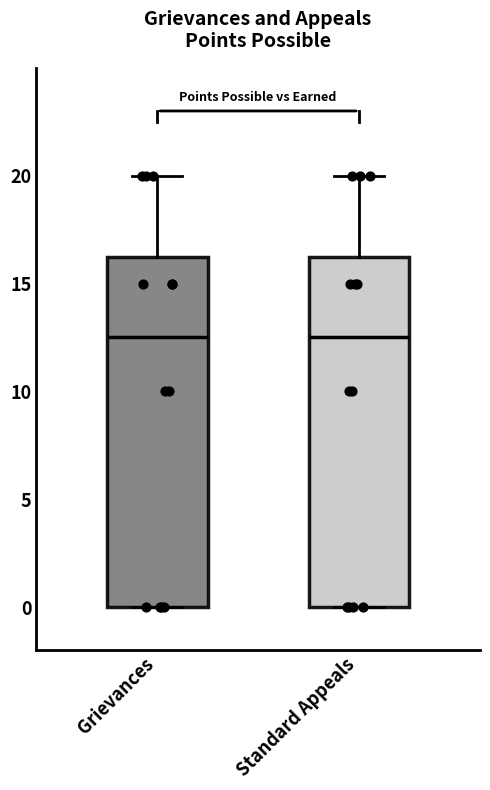

Reading left to right, read every box against the y-axis: the position of its median line, the range the box covers, and the ends of its whiskers. The values are not printed on the chart, so give them approximately, as read against the axis.

Grievances: median 12.5, box 0.0 to 16.5, whiskers 0.0 to 20.0
Standard Appeals: median 12.5, box 0.0 to 16.5, whiskers 0.0 to 20.0